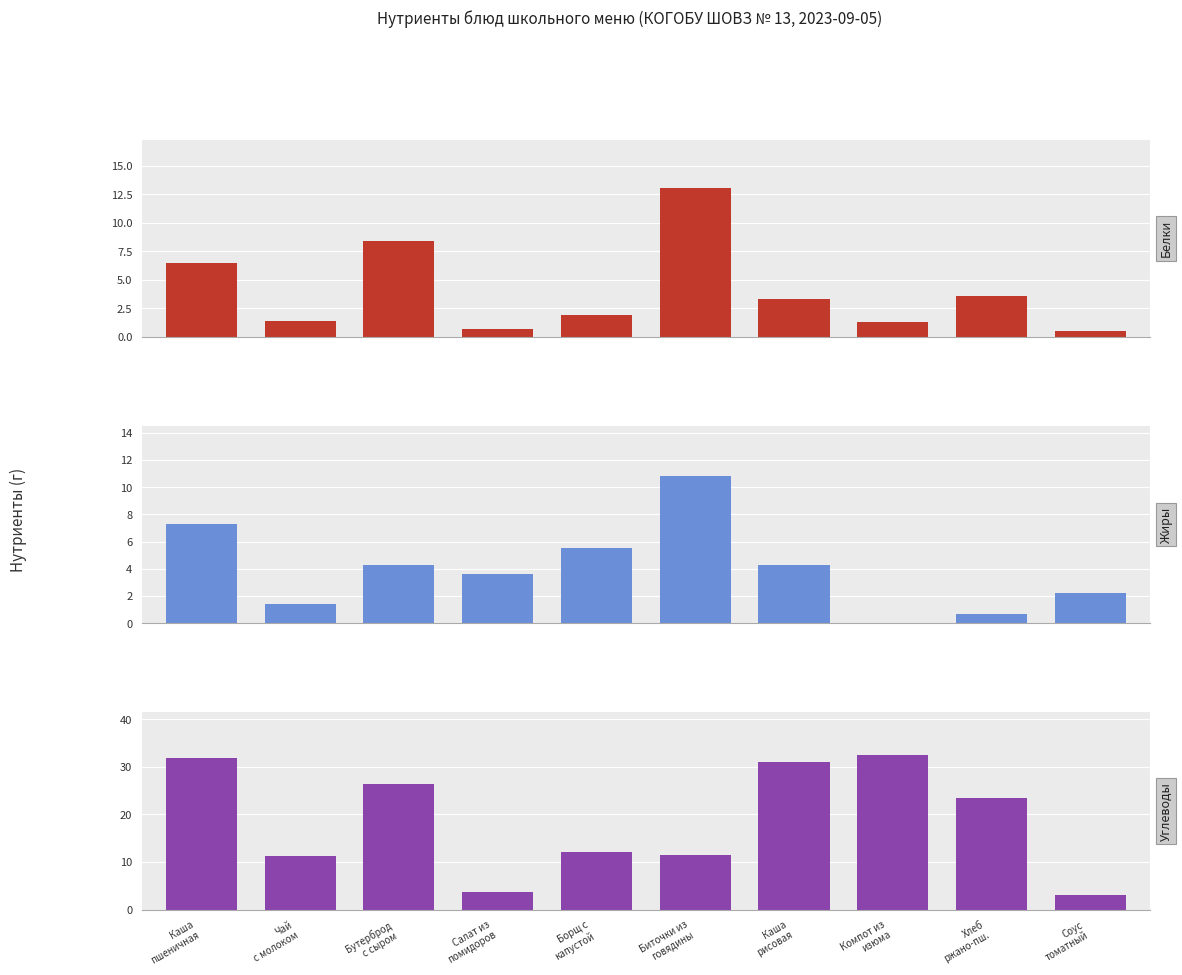

Between Бутерброд
с сыром and Соус
томатный, which series saw the biggest shift?

Углеводы